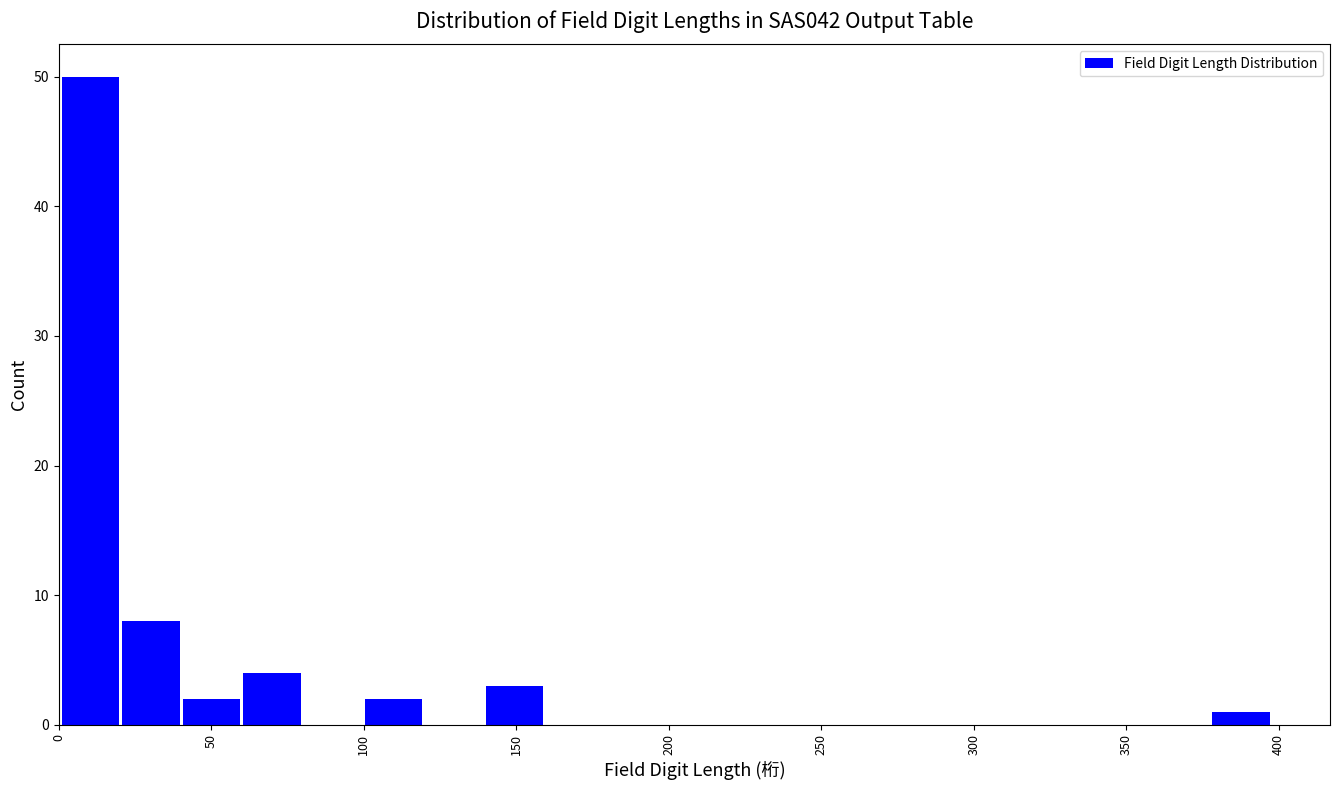

Around what value on the x-axis is the tallest bar? Give the approximate position of its centre, as read against the axis.

10